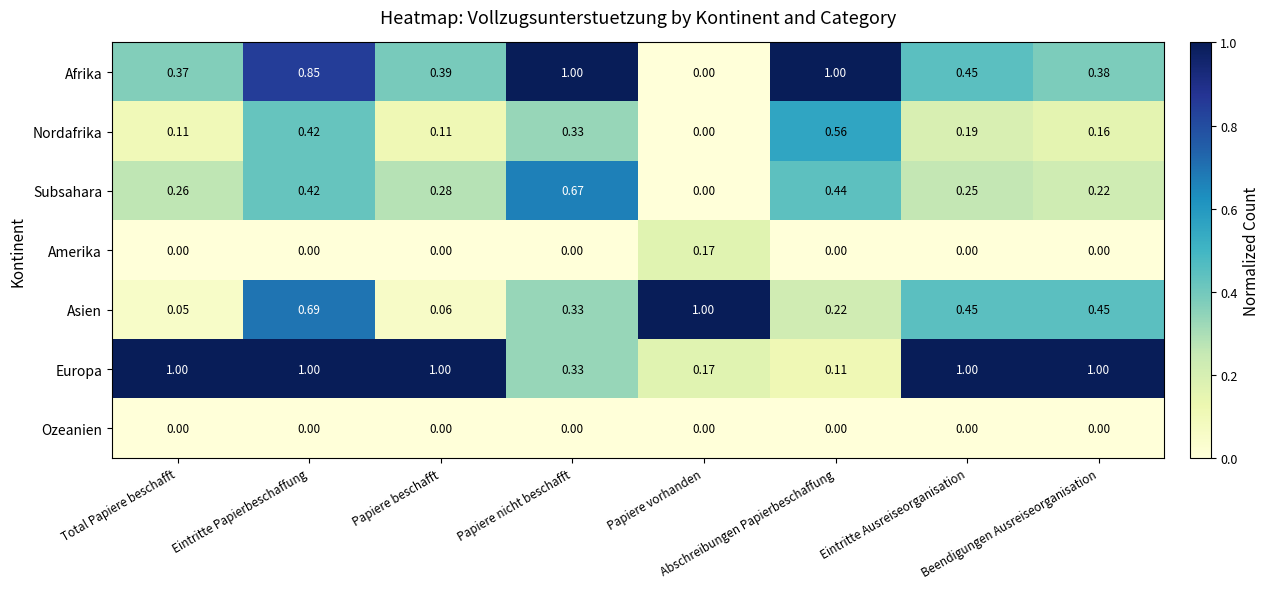

Which series has the widest spread of values?

Afrika